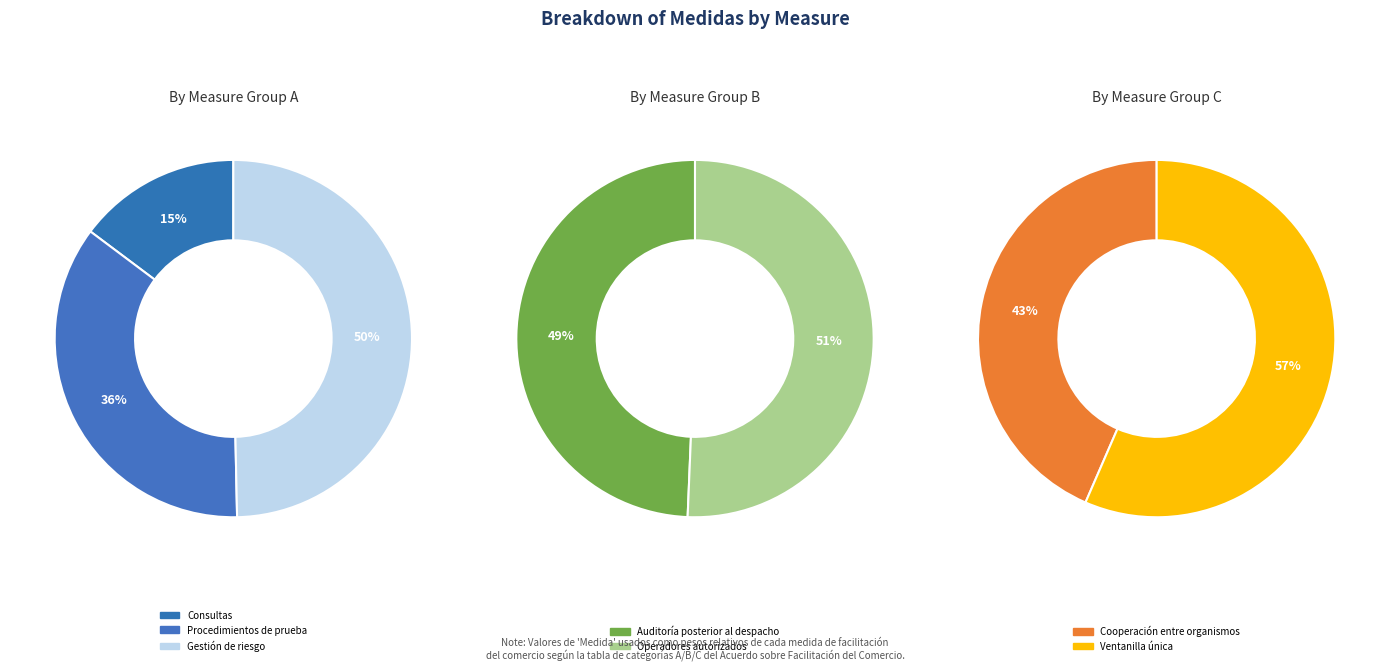

The Consultas slice represents 19% of the pie. True or false?

False